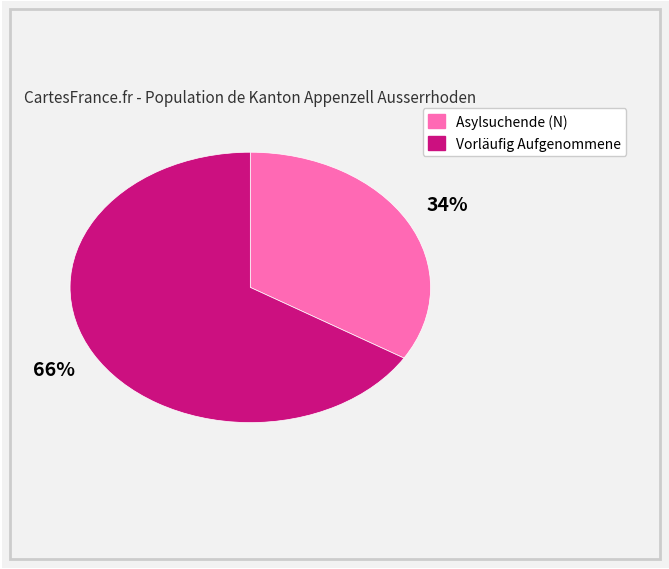

Which has a higher value, Asylsuchende (N) or Vorläufig Aufgenommene?

Vorläufig Aufgenommene